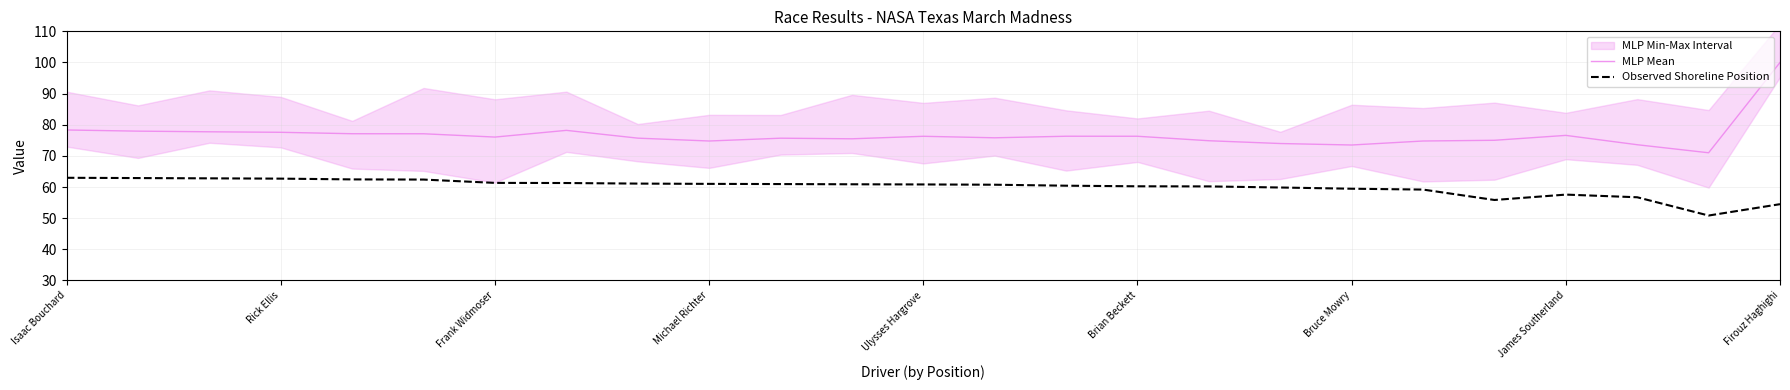

Read the MLP Mean value at Michael Richter.

74.8